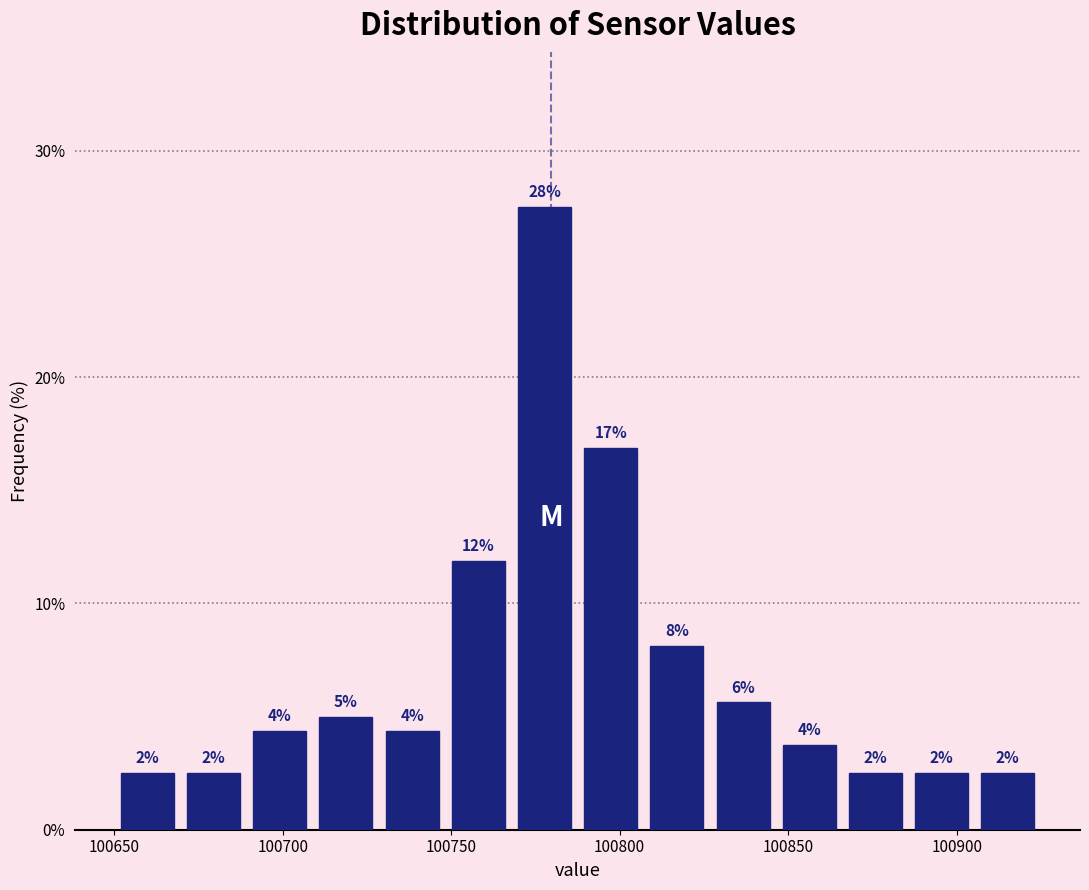

Around what value on the x-axis is the tallest bar? Give the approximate position of its centre, as read against the axis.

100780